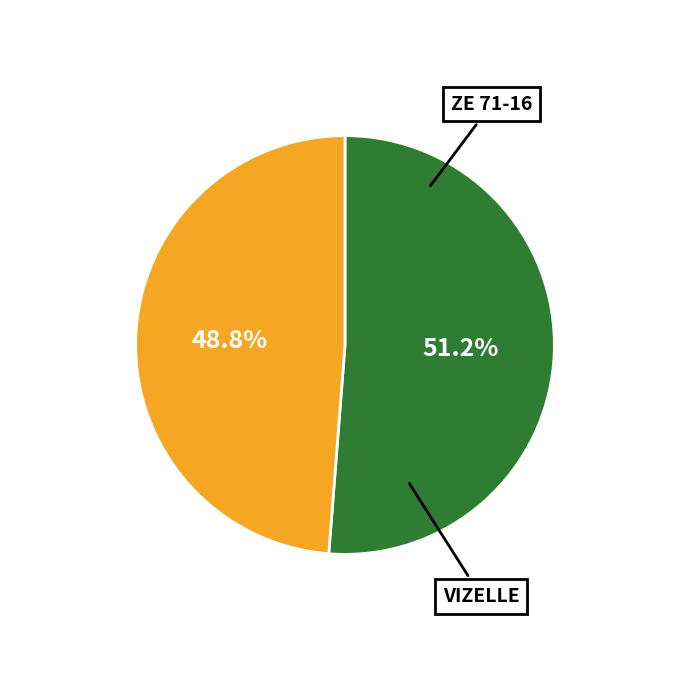

True or false: VIZELLE accounts for 39% of the total.

False